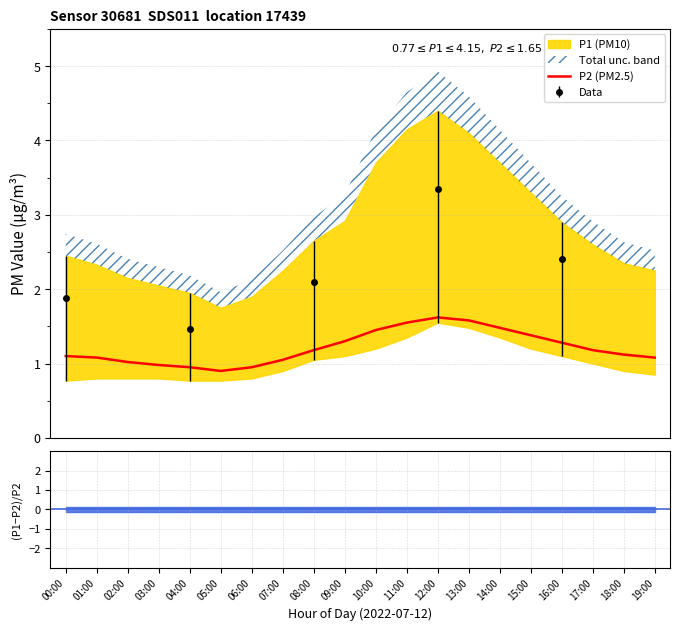

Is it true that the value at 13:00 is 2.1?

False